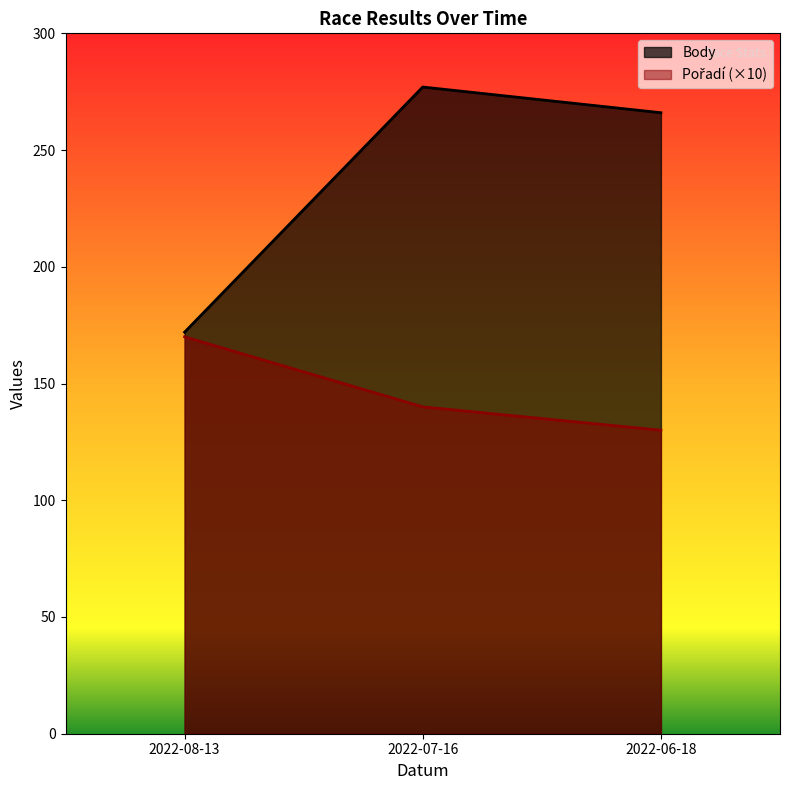

How many values in the Body series exceed 266?

1